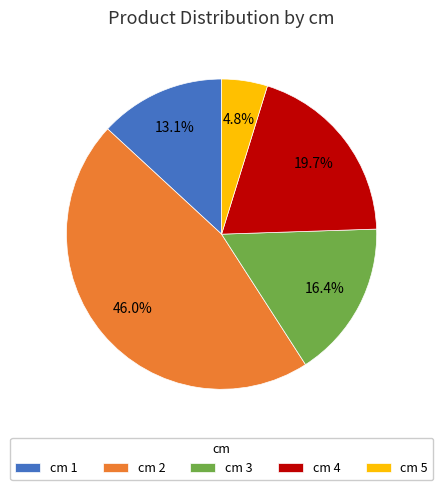

Between cm 2 and cm 3, which is larger?

cm 2